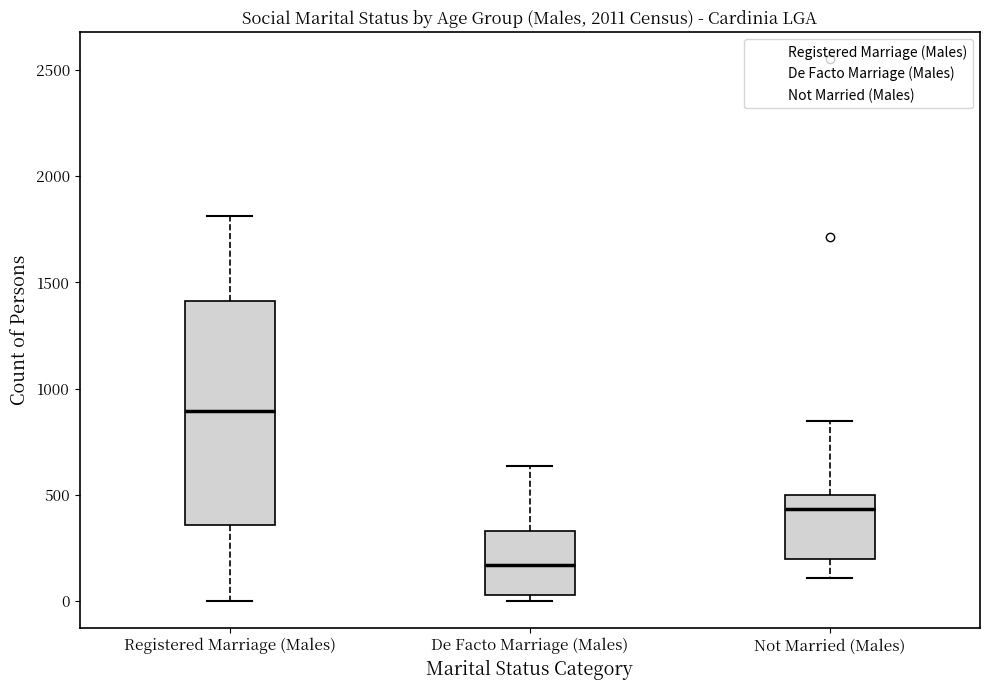

Which box's median line is the lowest?

De Facto Marriage (Males)